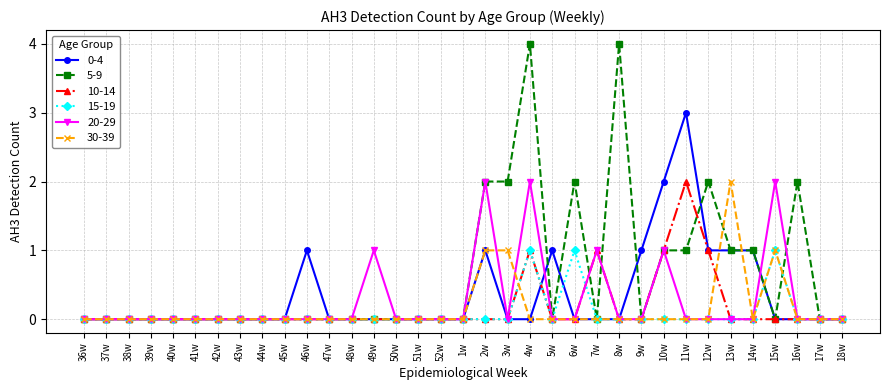

What is the maximum value shown in the chart?

4